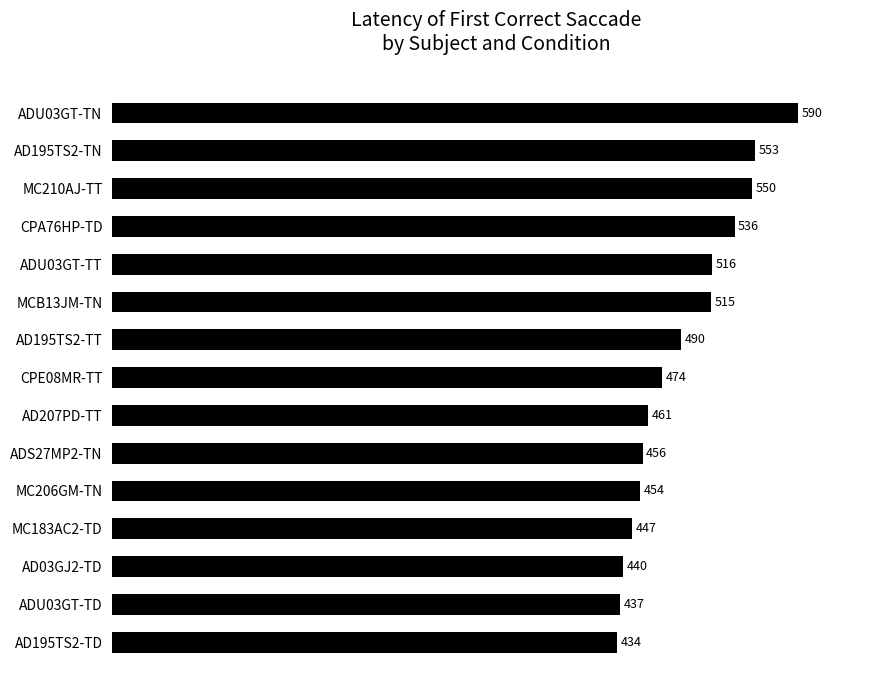

Rank the categories by value from lowest to highest.

AD195TS2-TD, ADU03GT-TD, AD03GJ2-TD, MC183AC2-TD, MC206GM-TN, ADS27MP2-TN, AD207PD-TT, CPE08MR-TT, AD195TS2-TT, MCB13JM-TN, ADU03GT-TT, CPA76HP-TD, MC210AJ-TT, AD195TS2-TN, ADU03GT-TN